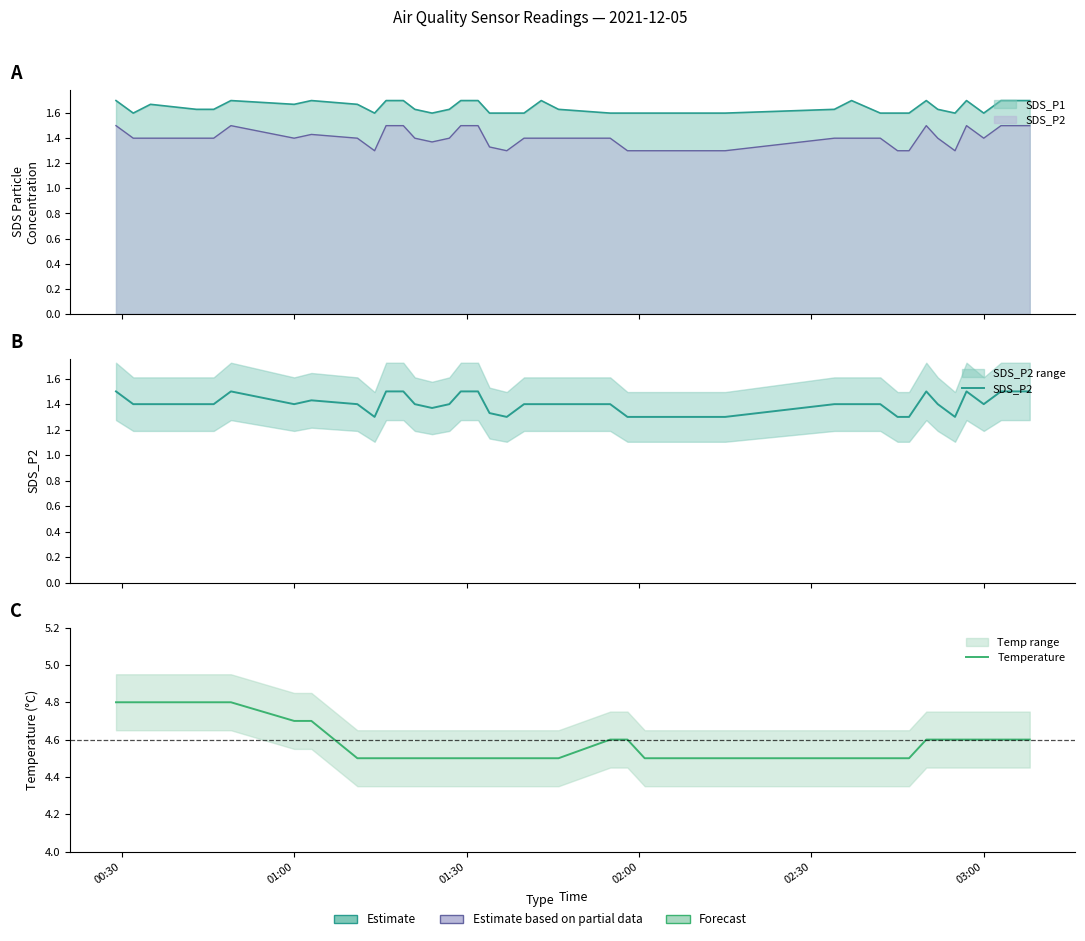

True or false: SDS_P2 and Temperature cross at least once.

False